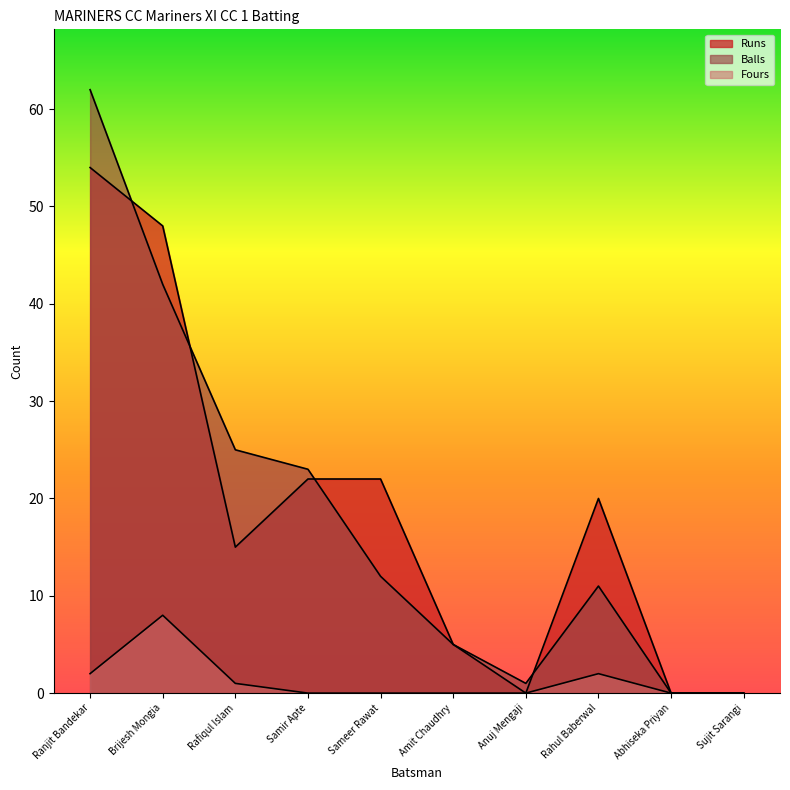

Is it true that Fours equals 1 at Rafiqul Islam?

False